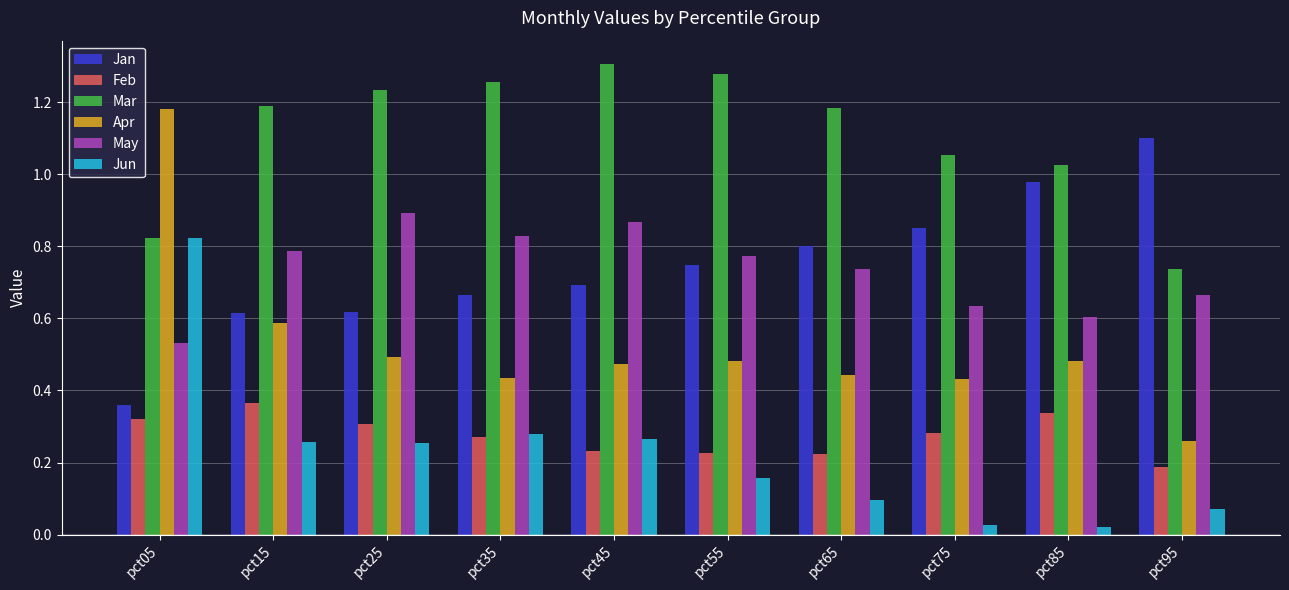

At which category is the sum across all series the highest?

pct05